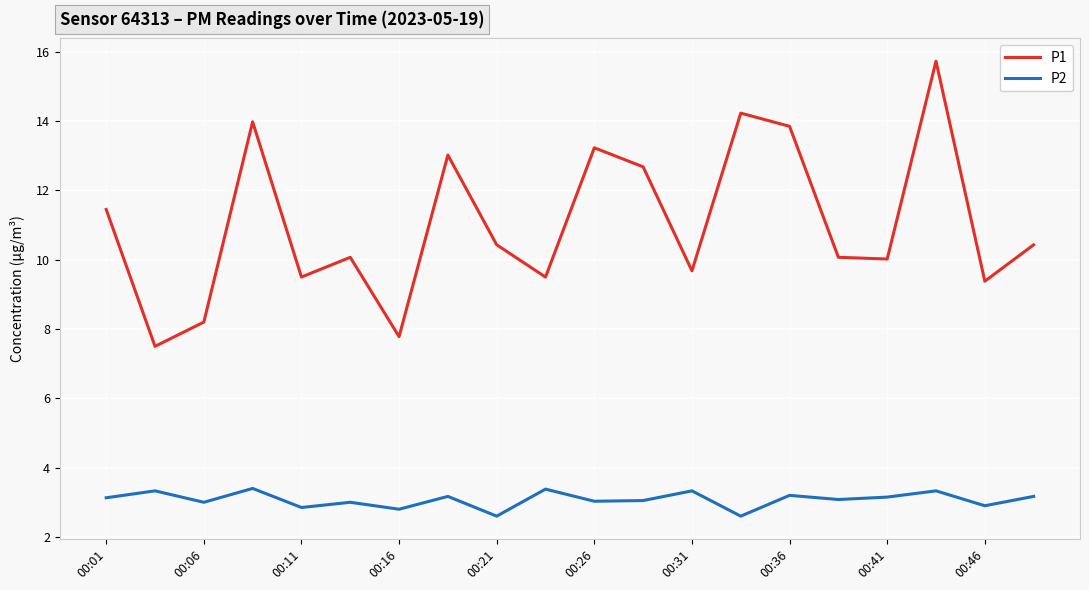

True or false: P1 and P2 cross at least once.

False